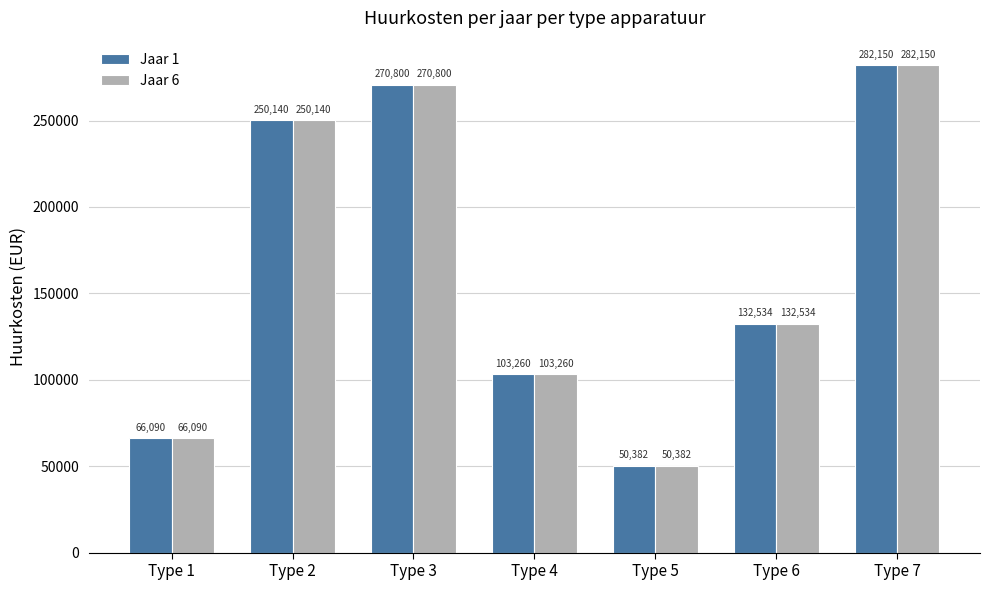

Reading left to right, what are all the values shown in this chart?

Jaar 1: Type 1=66090	Type 2=250140	Type 3=270800	Type 4=103260	Type 5=50382	Type 6=132534	Type 7=282150
Jaar 6: Type 1=66090	Type 2=250140	Type 3=270800	Type 4=103260	Type 5=50382	Type 6=132534	Type 7=282150